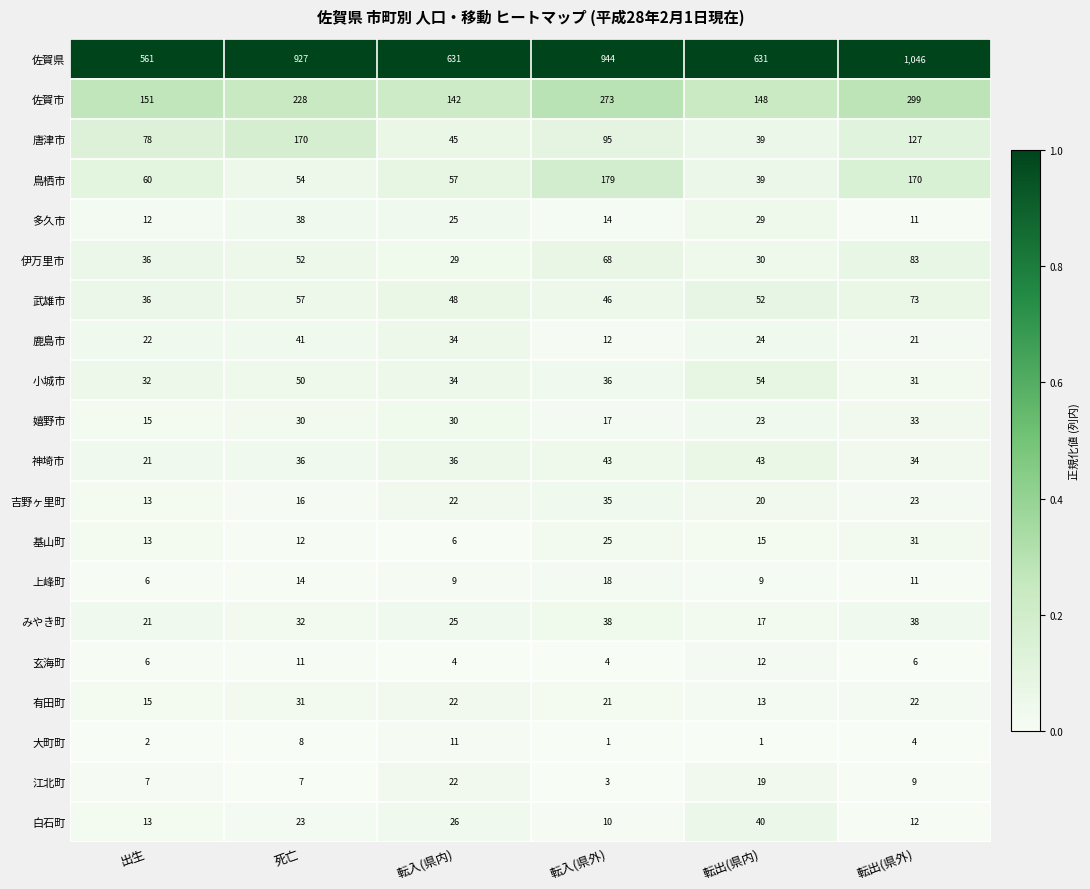

True or false: 江北町 has a value of 7 at 死亡.

True